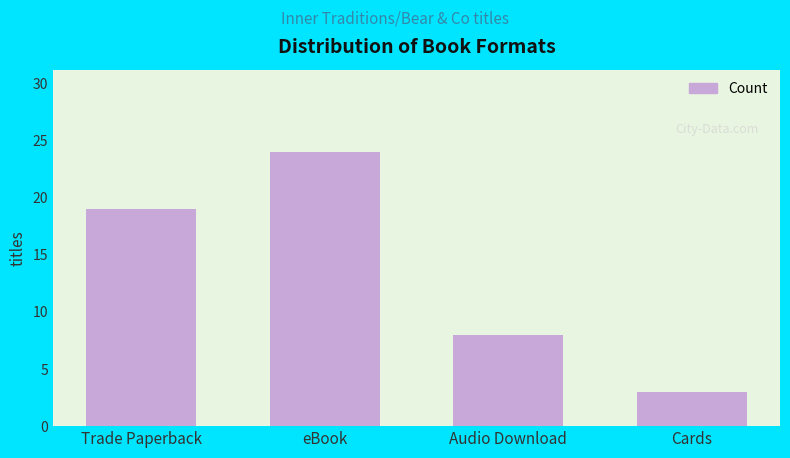

What is the value of the 1st bar from the left?

19